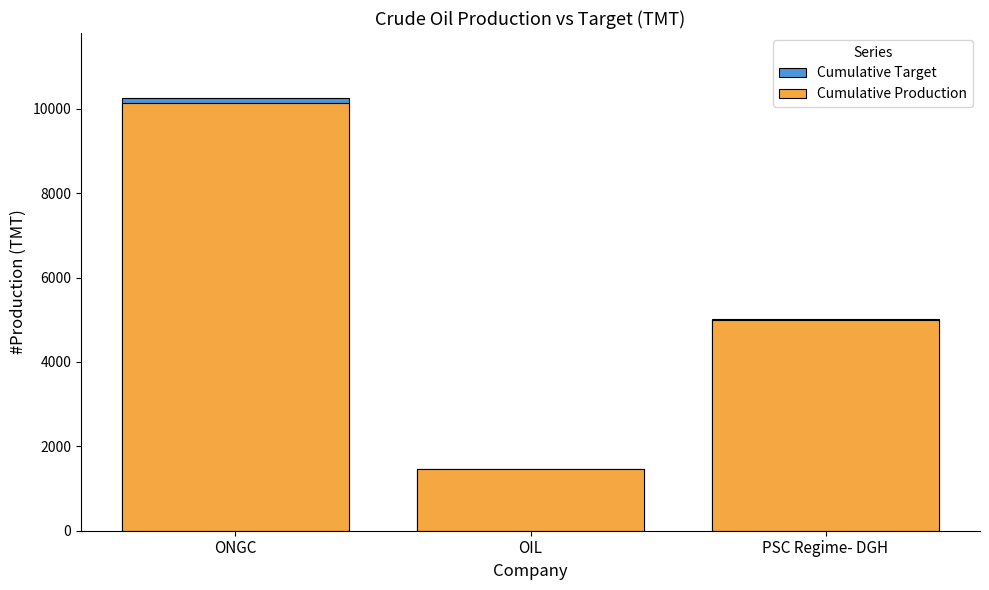

The Cumulative Target series shows 1455.3 at PSC Regime- DGH. True or false?

False